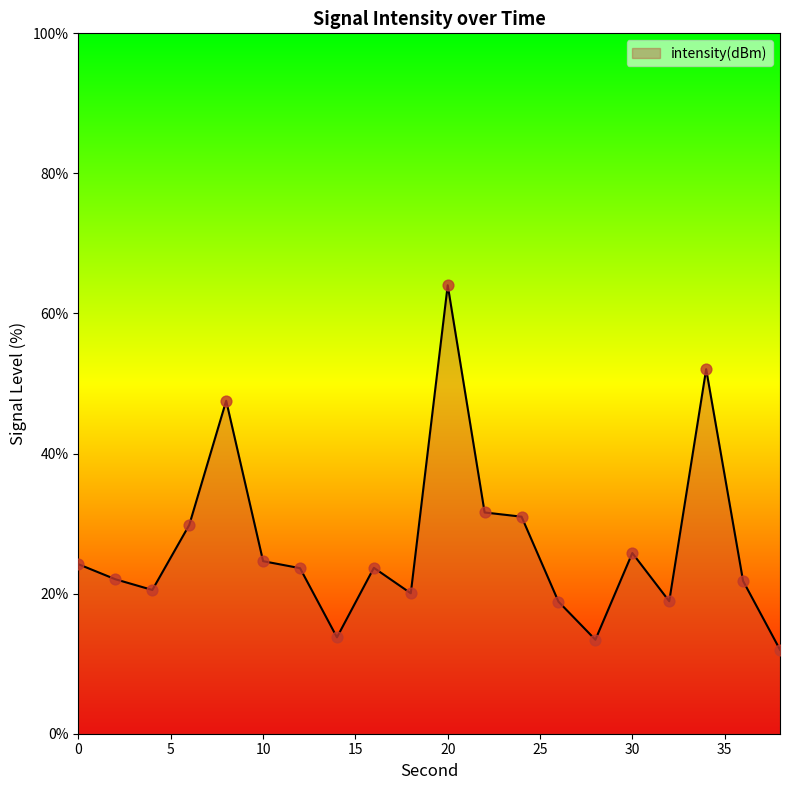

What is the smallest value displayed?

12.0